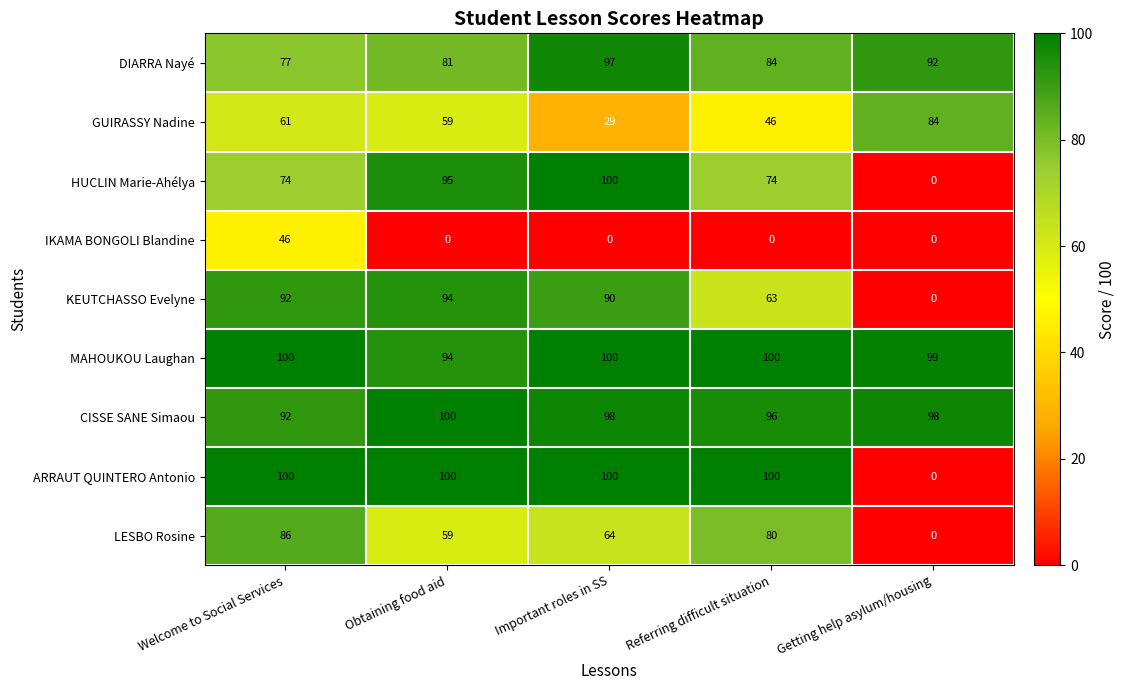

What is the maximum value shown in the chart?

100